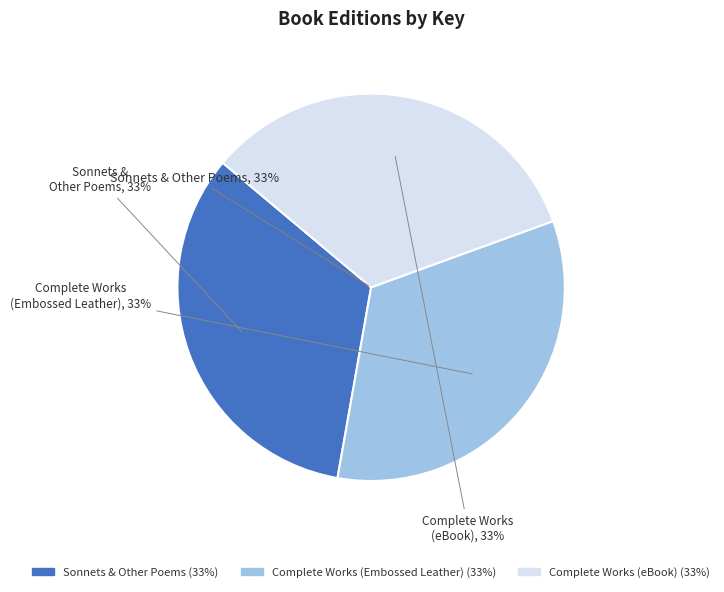

Does any single category account for the majority?

No